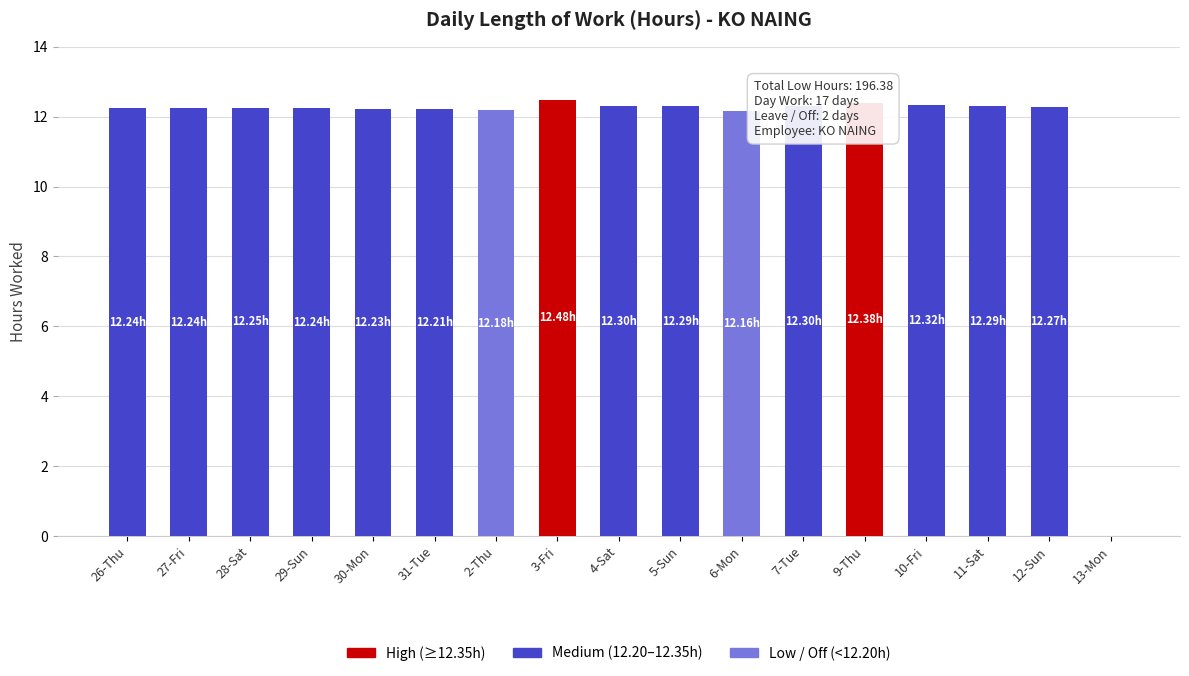

Are the bars horizontal?

No